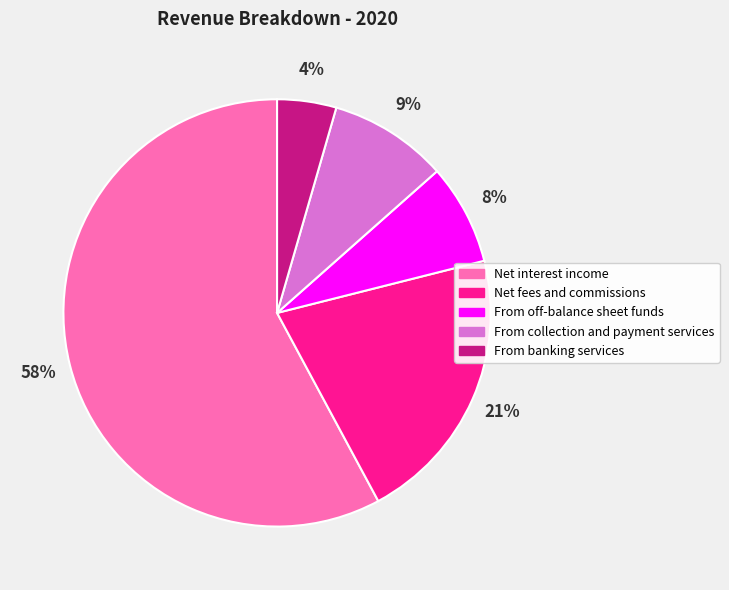

Count the number of slices in the pie.

5